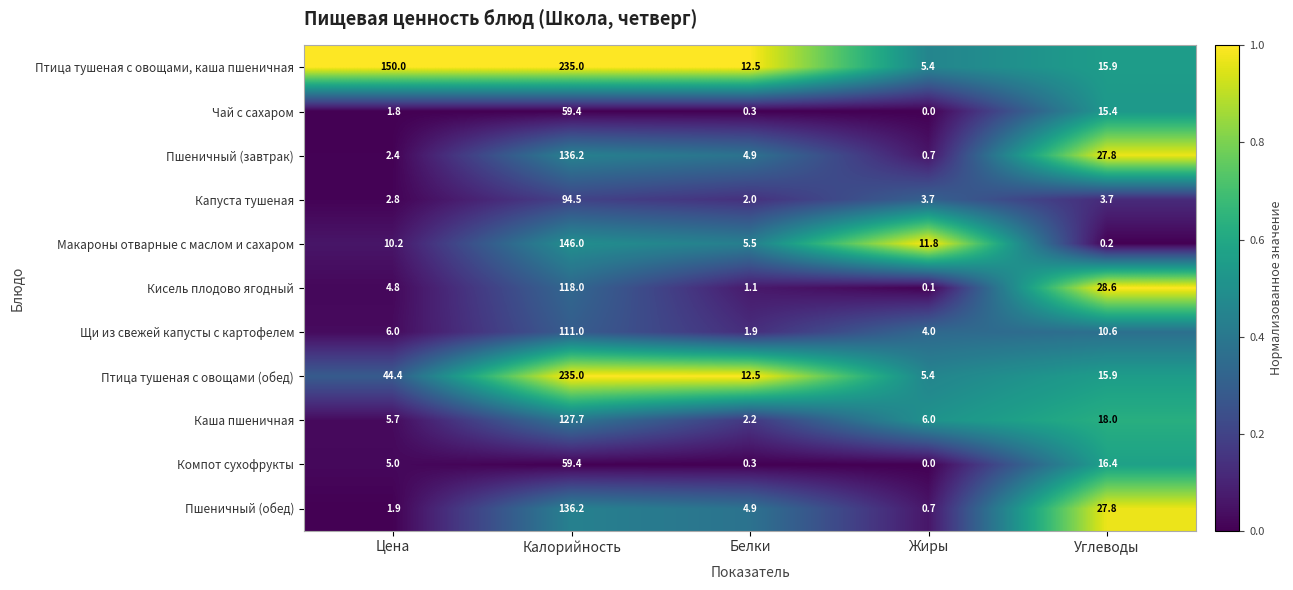

True or false: Компот сухофрукты has a value of 96.9 at Калорийность.

False